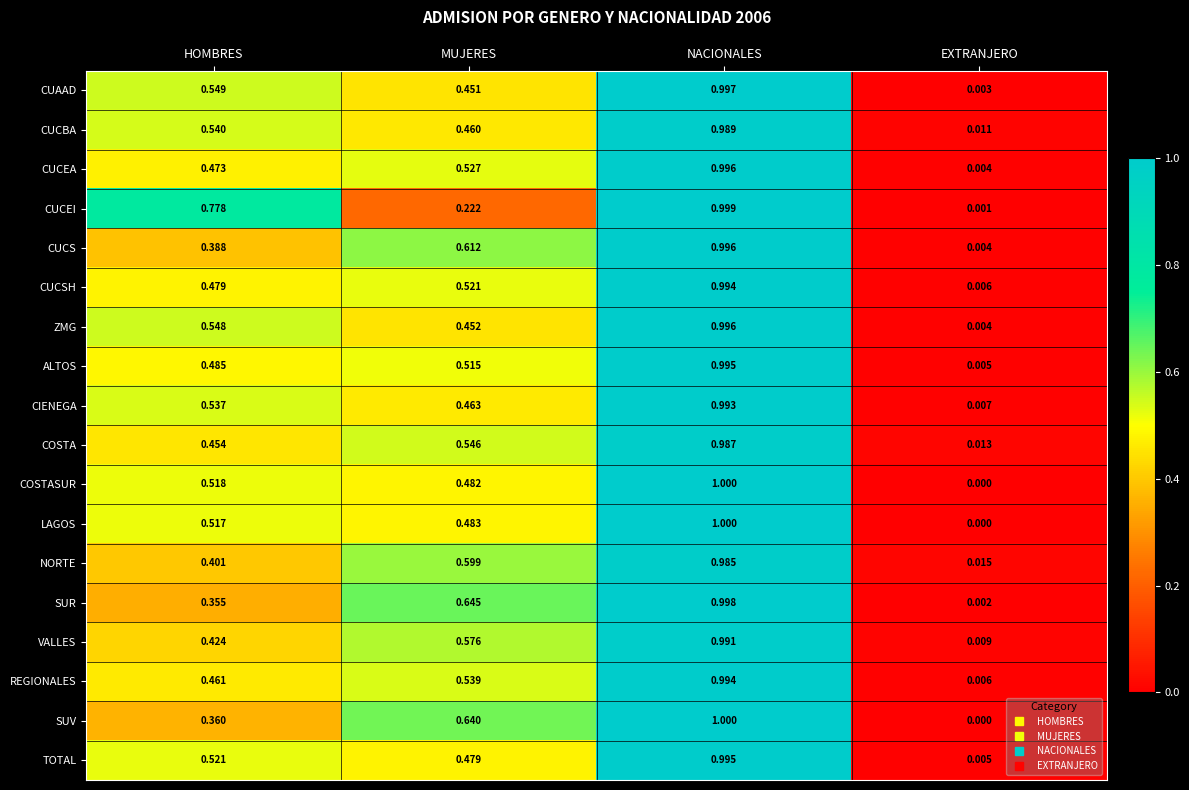

At which label is CUCEI closest to 0?

EXTRANJERO